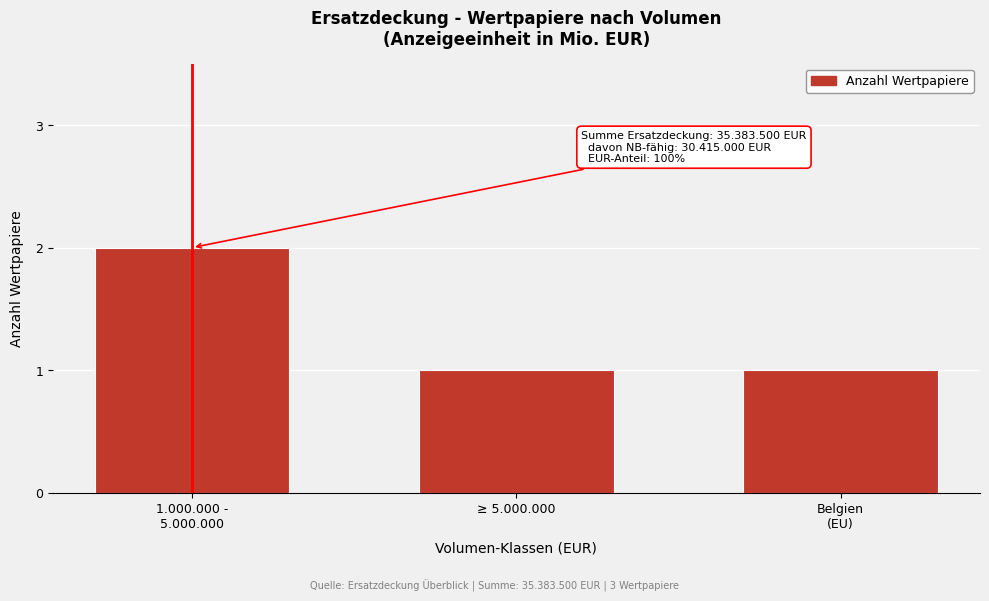

Reading right to left, extract all data points from this chart.

1	1	2